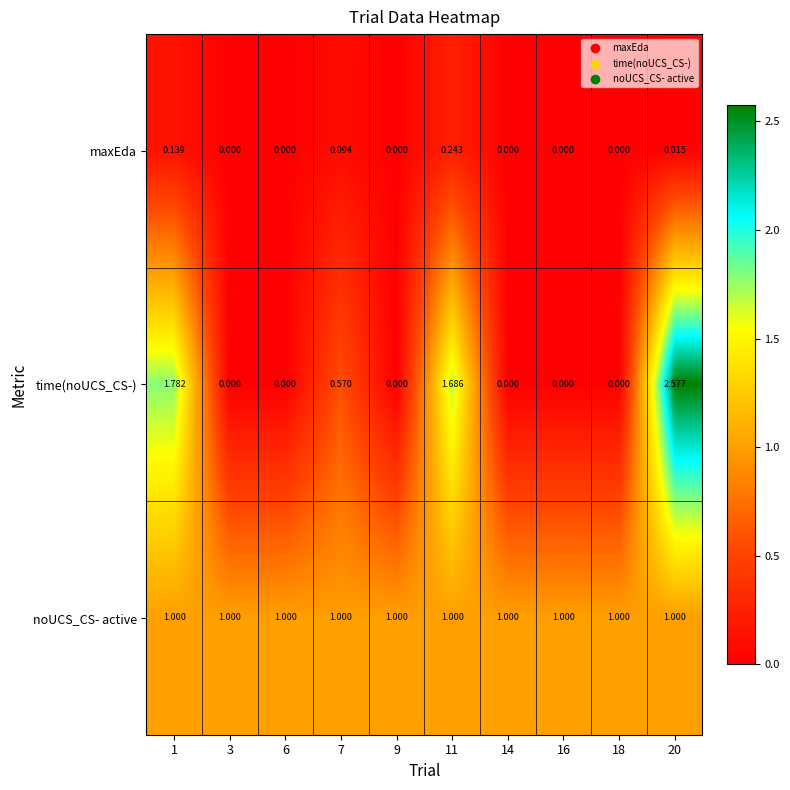

List the series in order of their peak value, highest first.

time(noUCS_CS-), noUCS_CS- active, maxEda